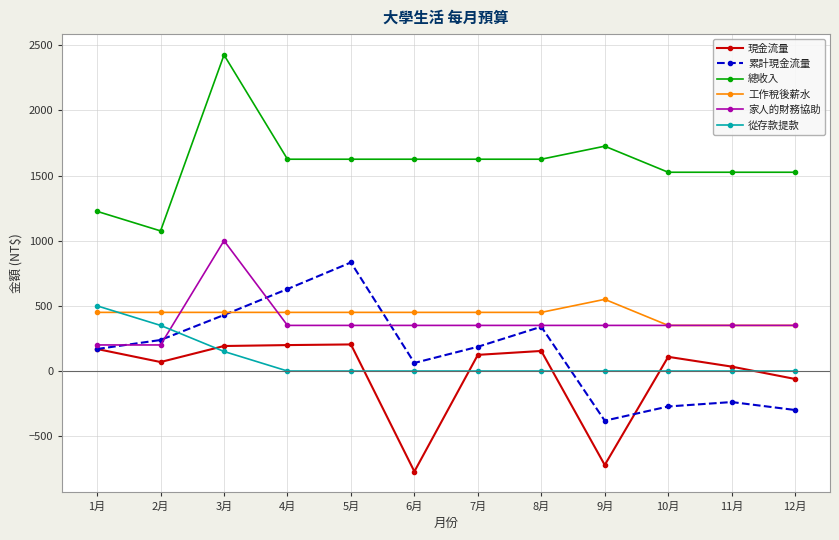

How many distinct data groups are displayed?

6